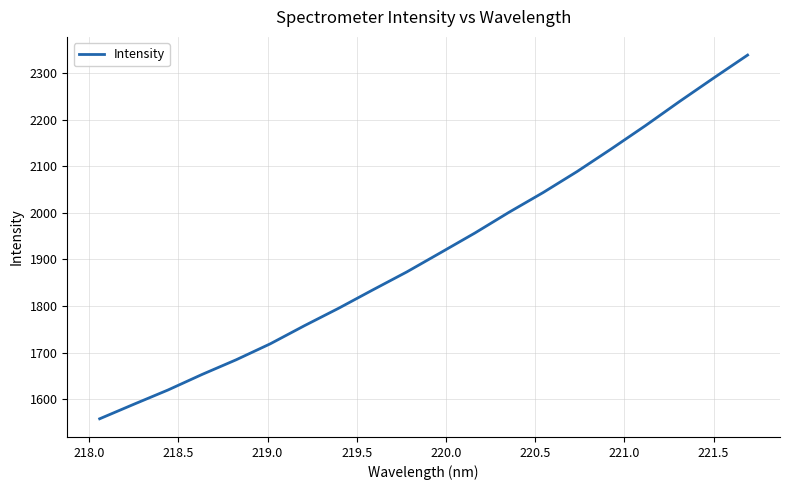

Reading right to left, transcribe all the data shown in this chart.

2338.4	2289.0	2238.7	2186.9	2137.1	2088.7	2043.4	2001.1	1956.7	1914.7	1873.0	1834.4	1795.0	1757.7	1718.9	1684.6	1653.1	1619.7	1589.2	1558.0